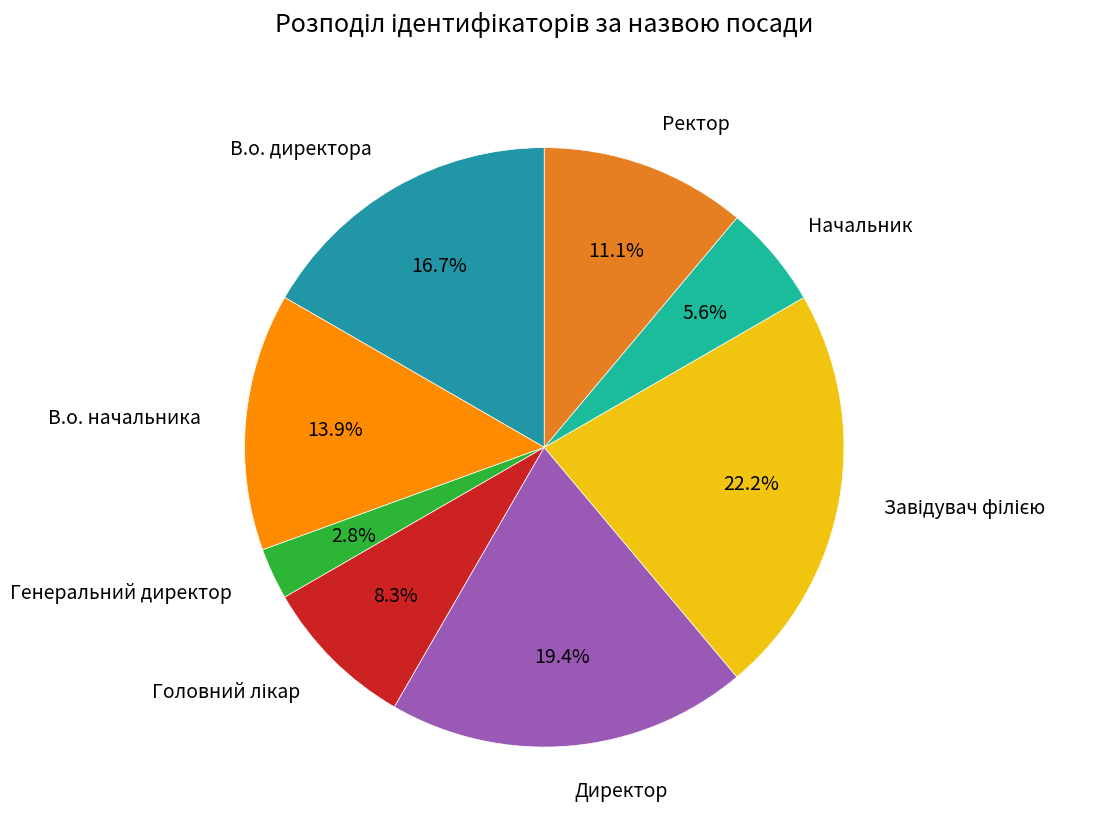

Does any single category account for the majority?

No